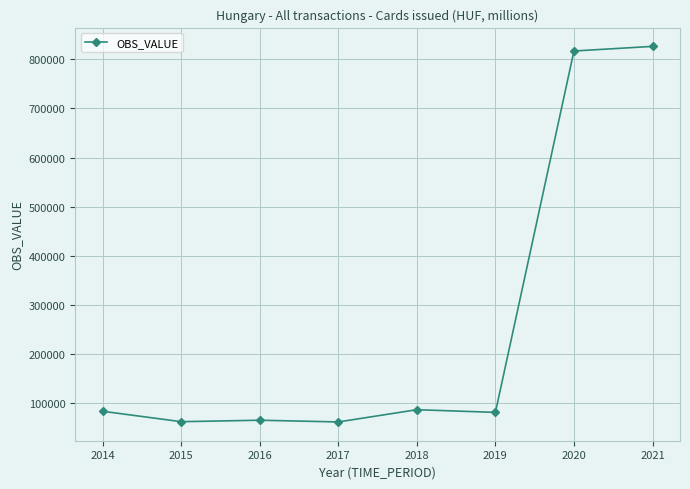

What is the value of the 6th point from the left?

81603.0